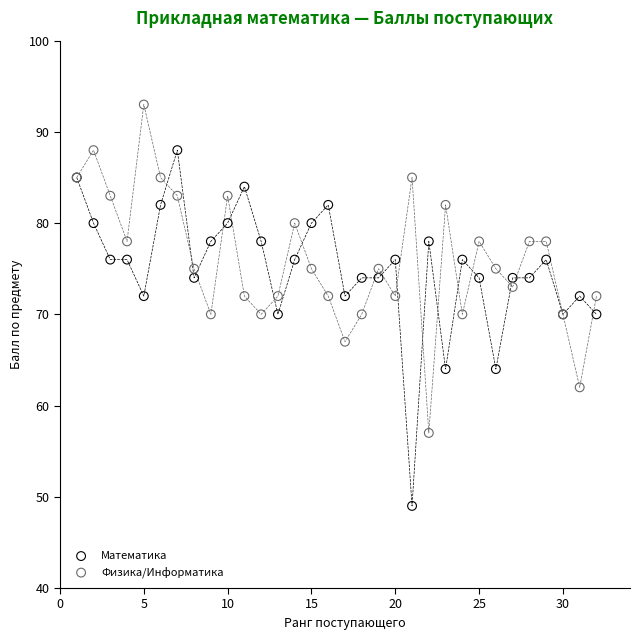

In the Математика series, what Y value is closest to 68?

70